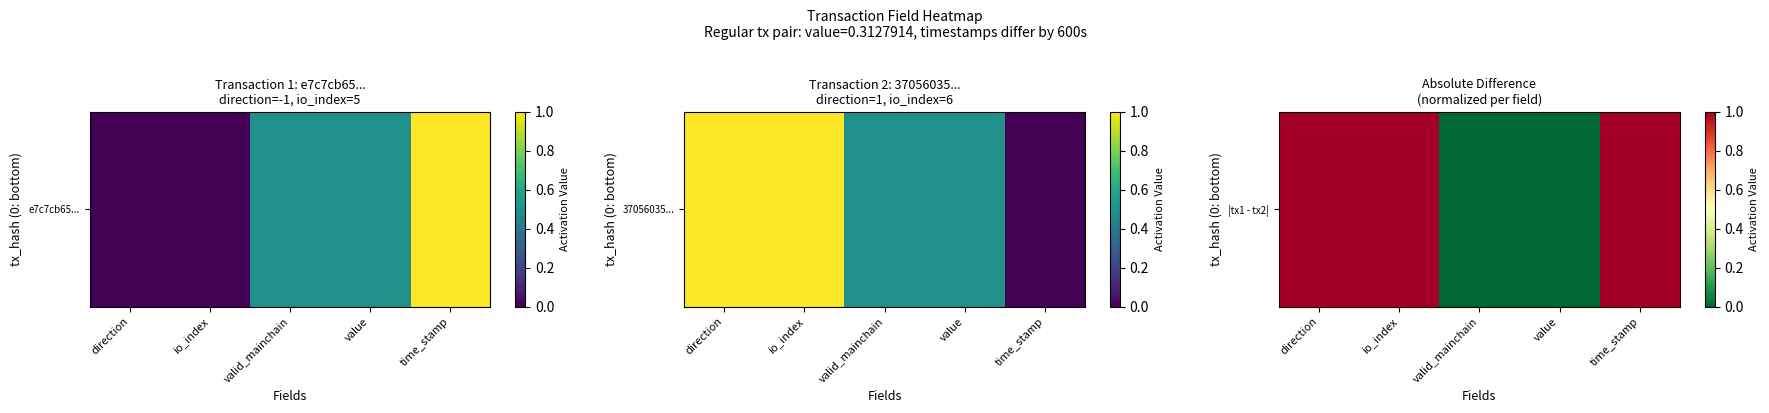

What is the difference between the maximum and minimum values?

1